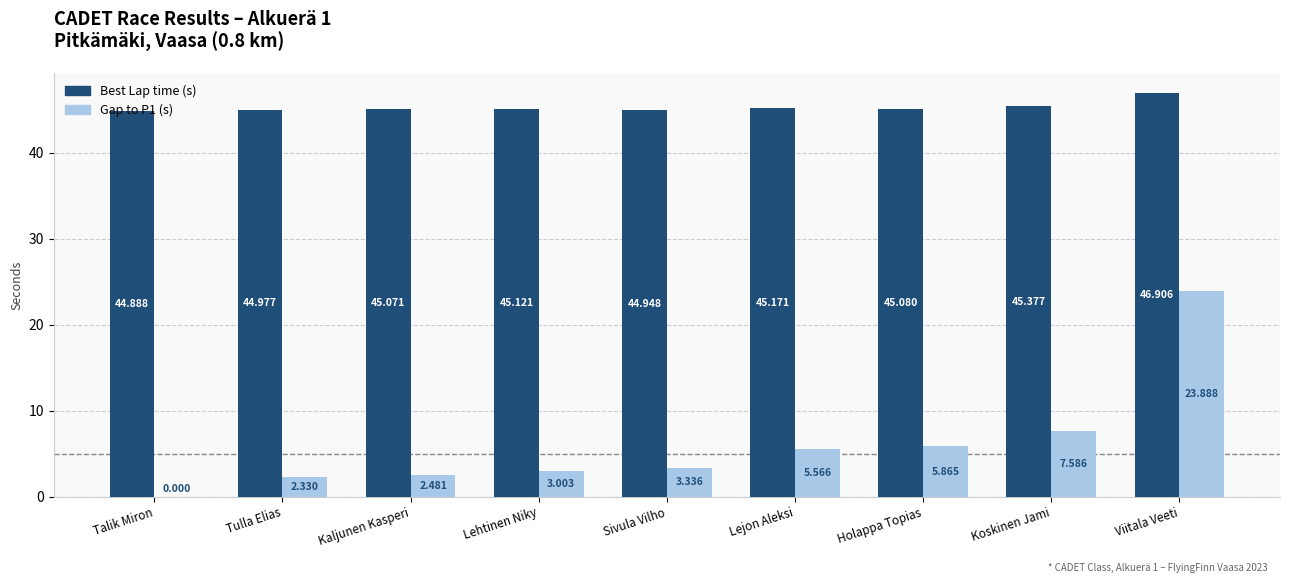

Which category has the highest value in the Gap to P1 (s) series?

Viitala Veeti